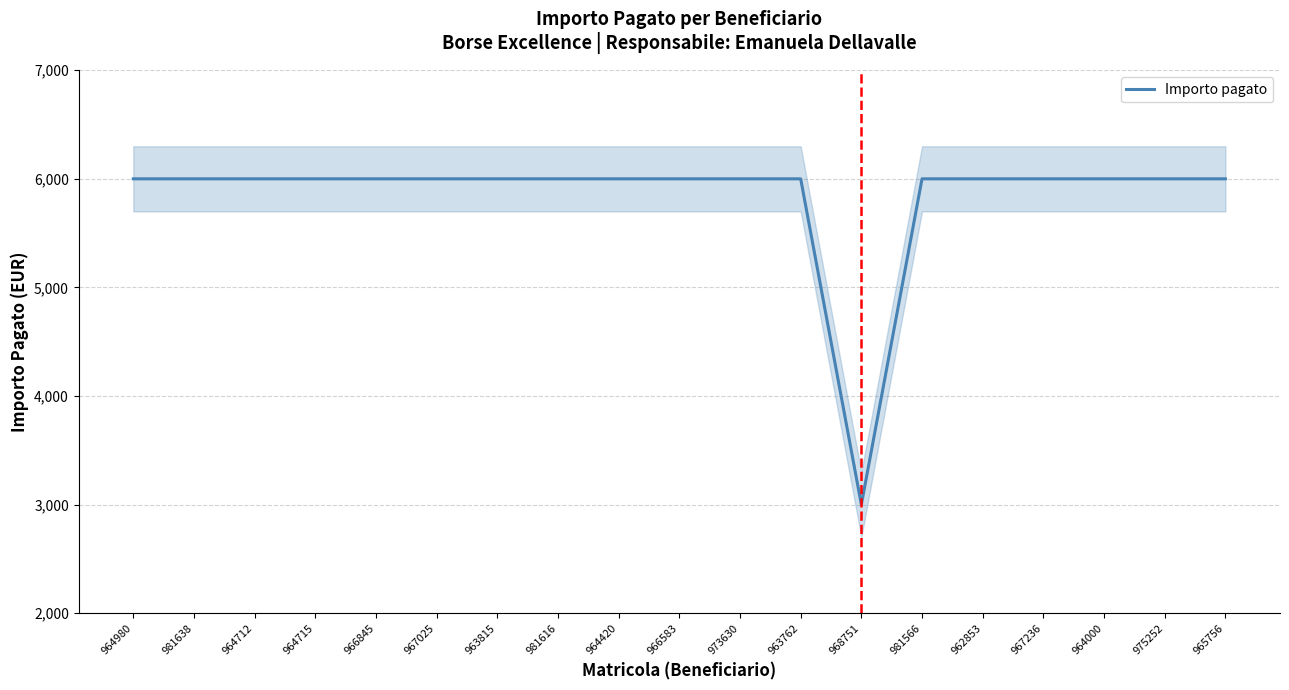

Does the chart have visible grid lines?

Yes